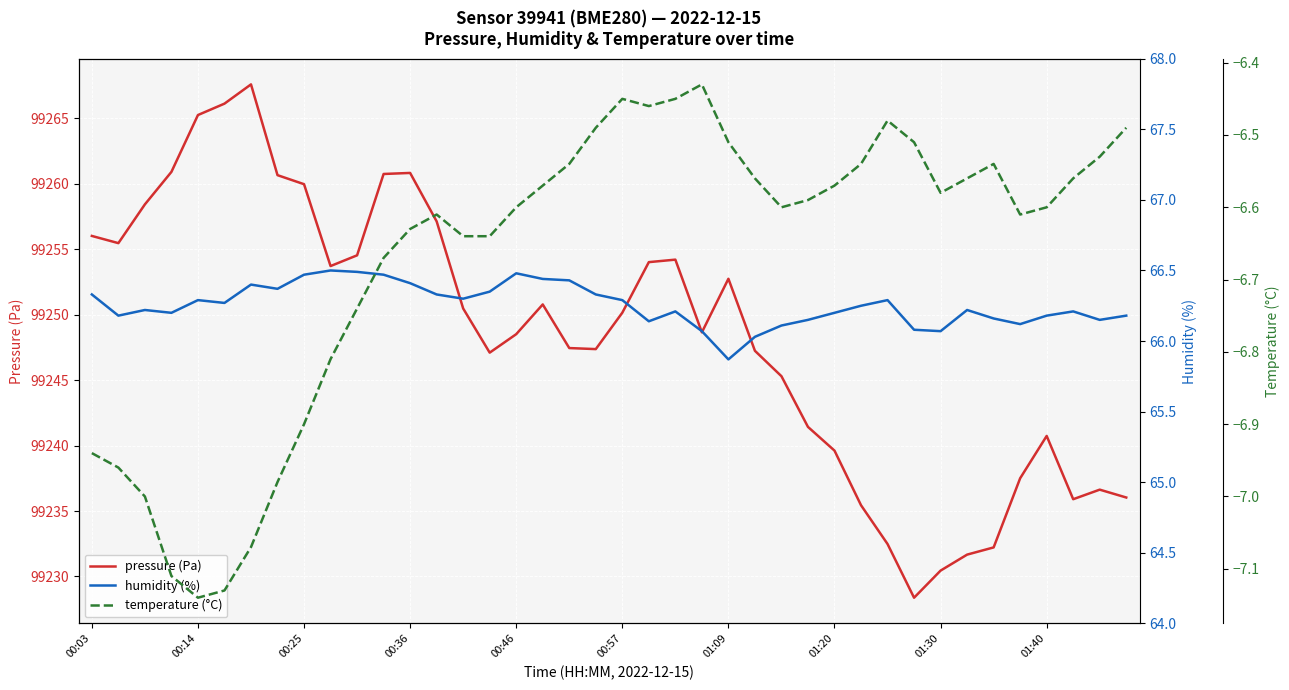

The pressure (Pa) series shows 99259.9 at 00:25. True or false?

True